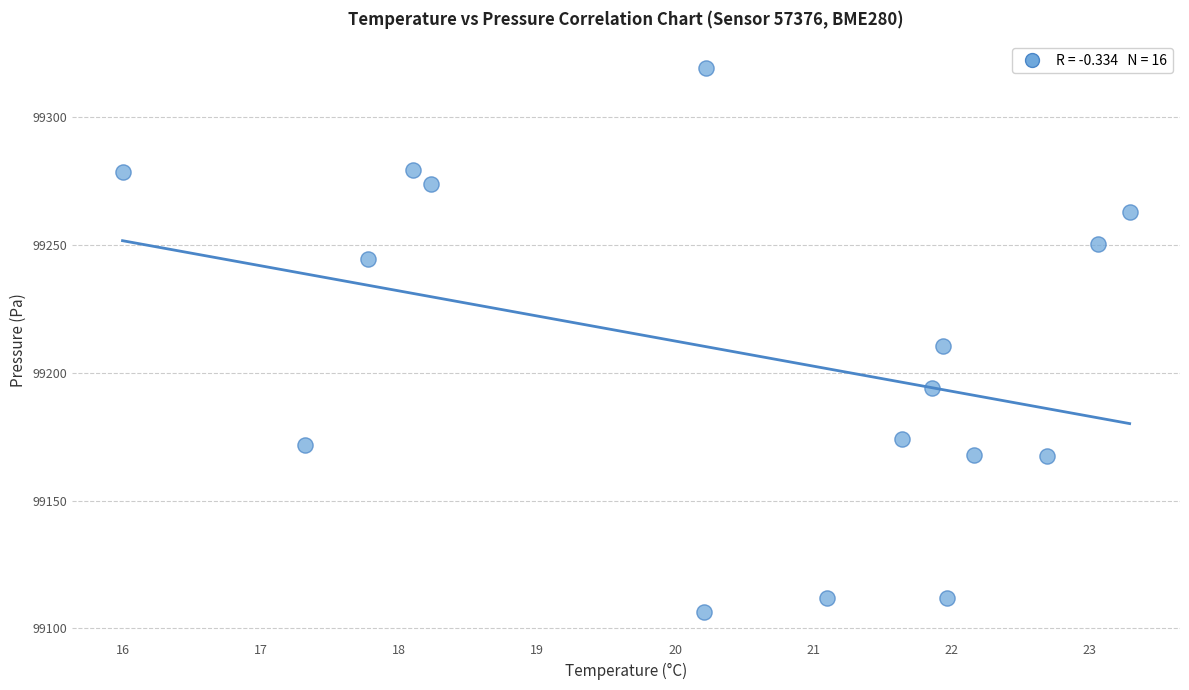

What is the range of X values (max minus min)?

7.3